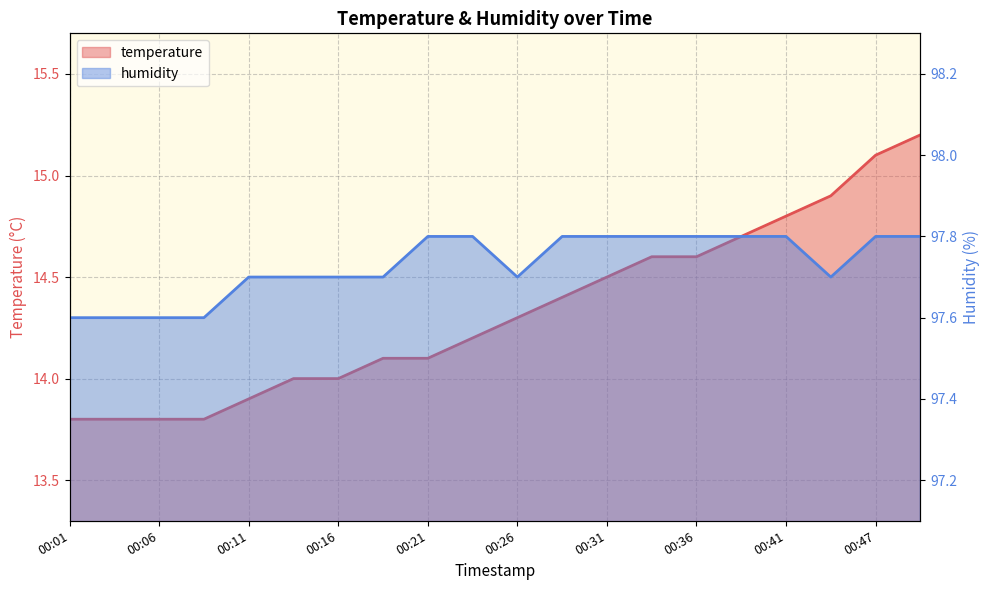

Reading left to right, what are all the values shown in this chart?

temperature: 00:01=13.8	00:03=13.8	00:06=13.8	00:08=13.8	00:11=13.9	00:13=14.0	00:16=14.0	00:18=14.1	00:21=14.1	00:23=14.2	00:26=14.3	00:28=14.4	00:31=14.5	00:34=14.6	00:36=14.6	00:39=14.7	00:41=14.8	00:44=14.9	00:47=15.1	00:49=15.2
humidity: 00:01=97.6	00:03=97.6	00:06=97.6	00:08=97.6	00:11=97.7	00:13=97.7	00:16=97.7	00:18=97.7	00:21=97.8	00:23=97.8	00:26=97.7	00:28=97.8	00:31=97.8	00:34=97.8	00:36=97.8	00:39=97.8	00:41=97.8	00:44=97.7	00:47=97.8	00:49=97.8